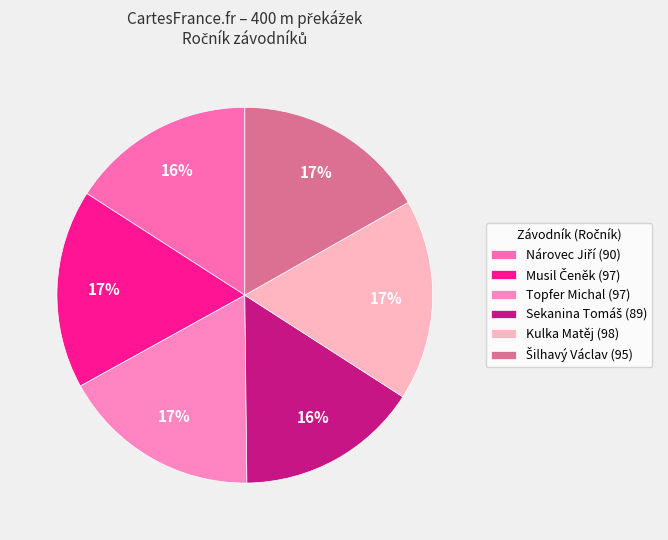

How many slices are in this pie chart?

6